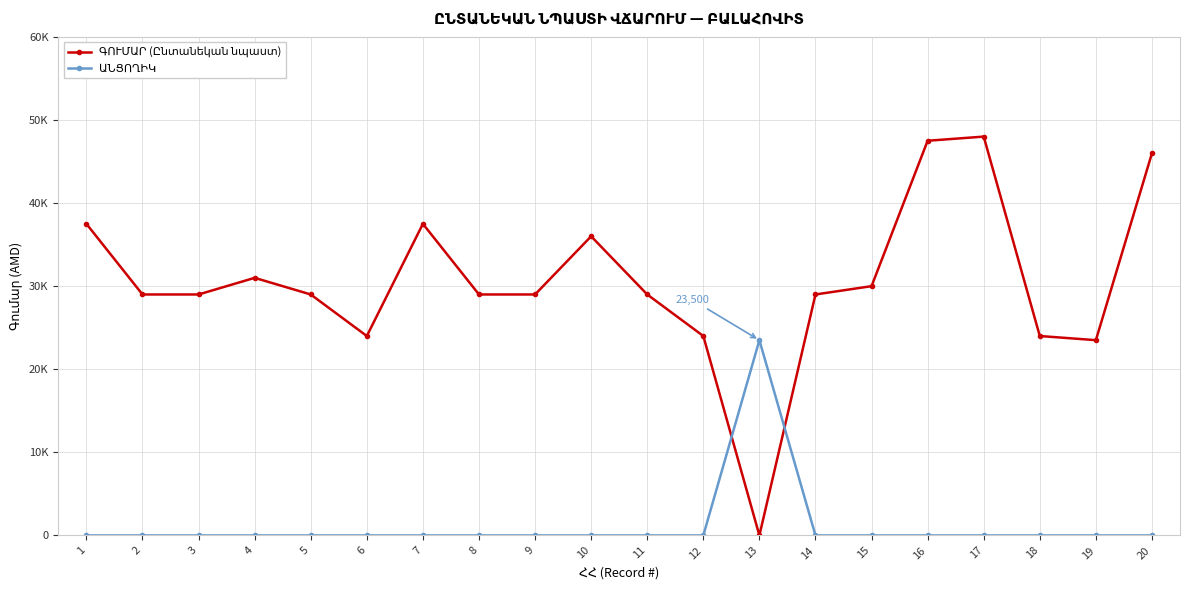

Is this an area chart (filled region under the line)?

No